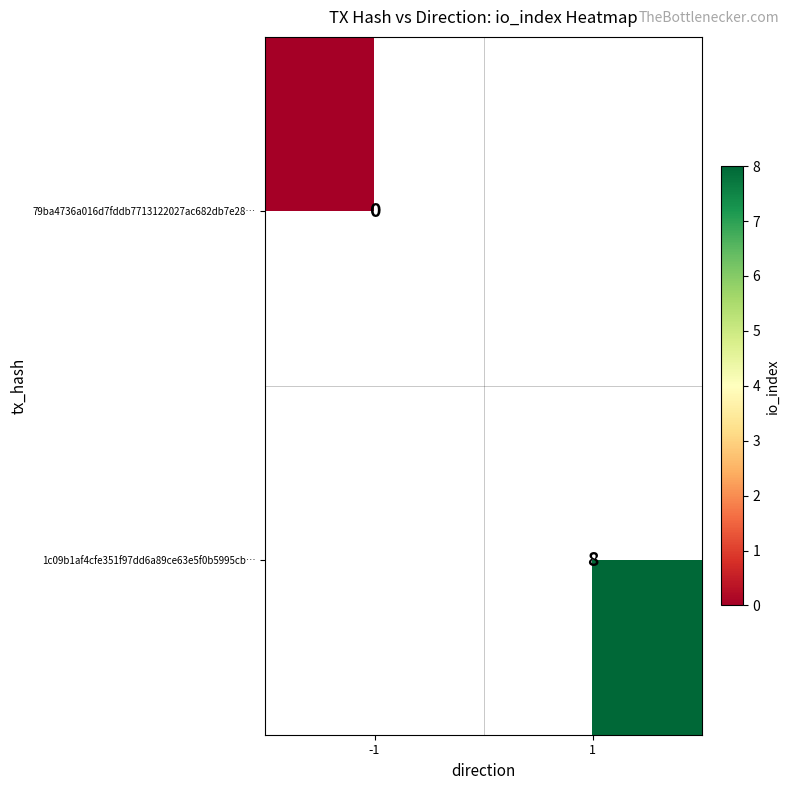

The 1c09b1af4cfe351f97dd6a89ce63e5f0b5995cb… series shows 8 at 1. True or false?

True